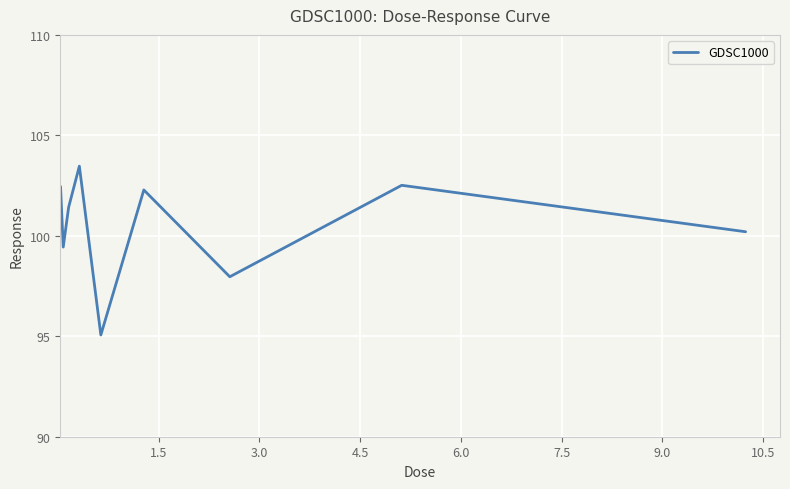

What is the greatest value displayed?

103.5